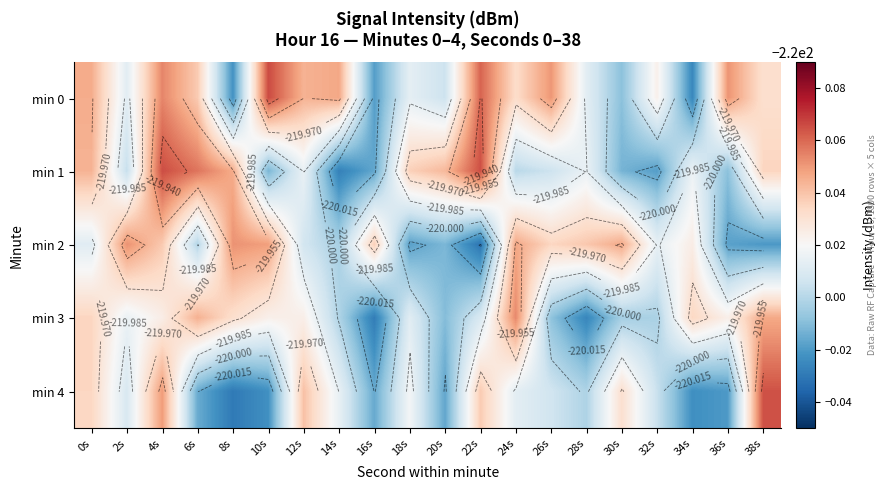

Which series has the largest total across all categories?

min 0